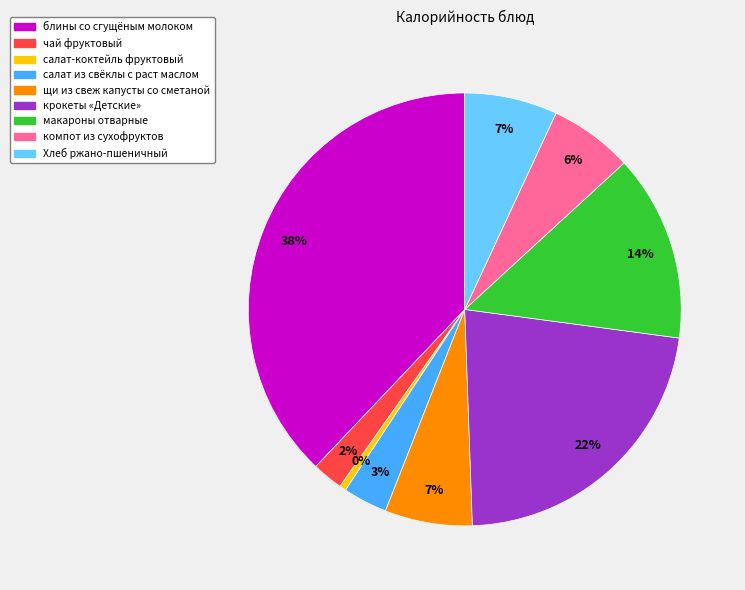

To the nearest percent, what portion does крокеты «Детские» represent?

22%